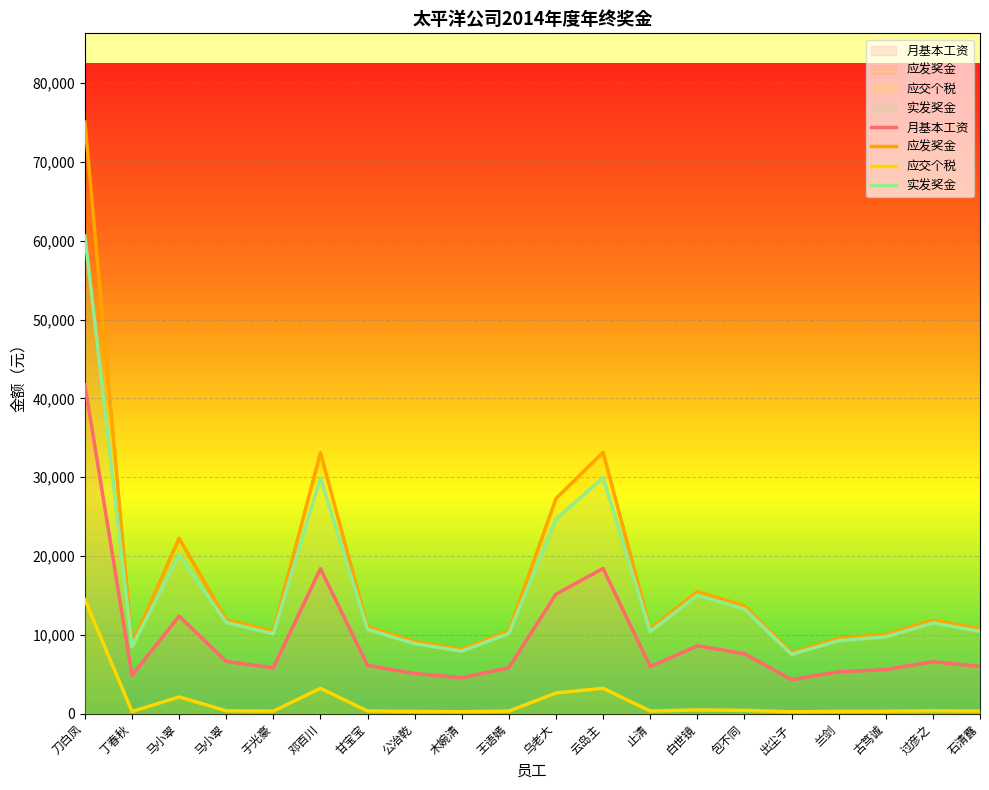

What is the difference between the maximum and minimum values in the 月基本工资 series?

37400.0